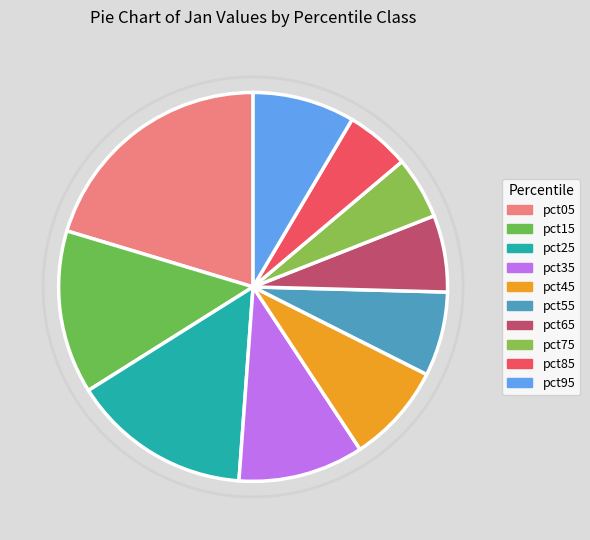

Which has a higher value, pct45 or pct95?

pct95